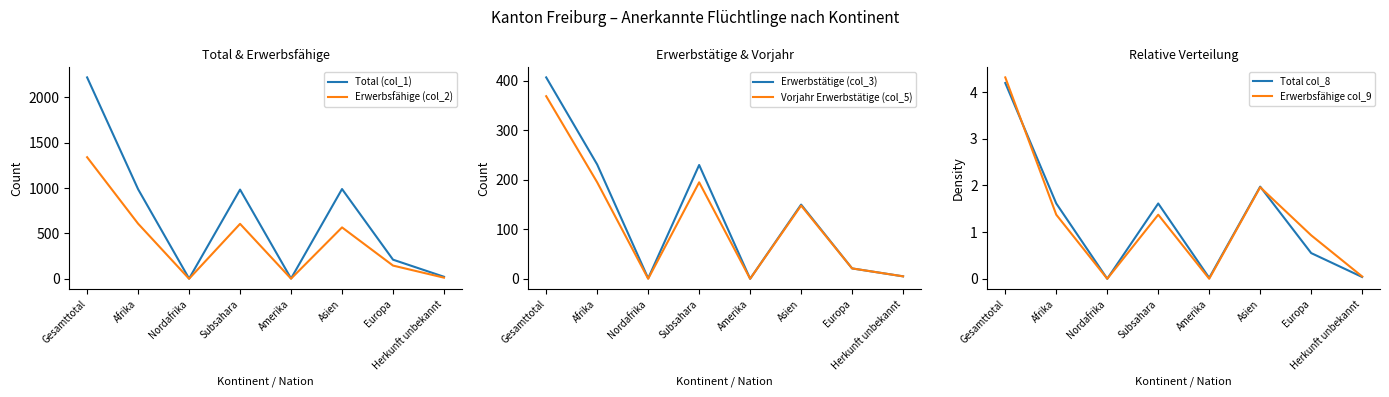

True or false: Vorjahr Erwerbstätige (col_5) and Erwerbsfähige col_9 cross at least once.

False